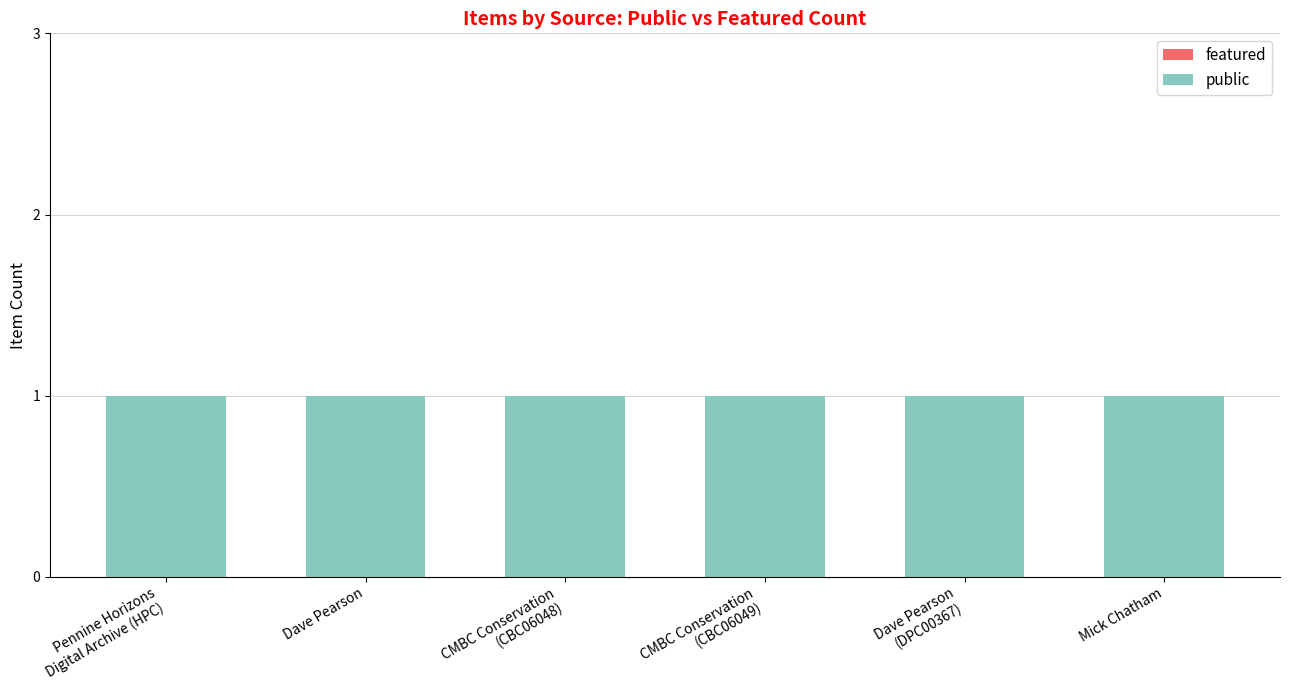

How many series are shown in this chart?

2